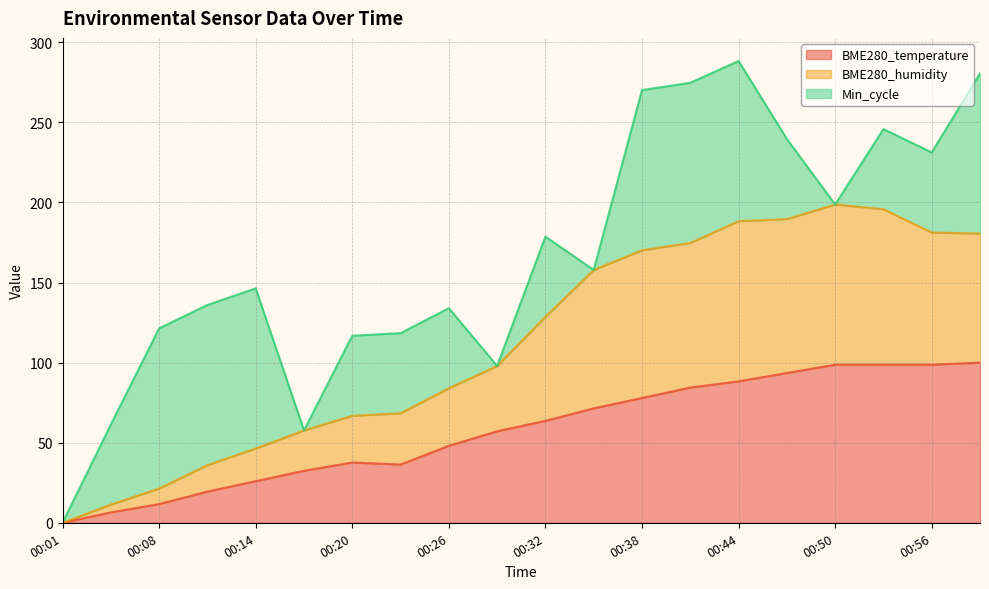

What is the total value across all series at 00:44?

288.3